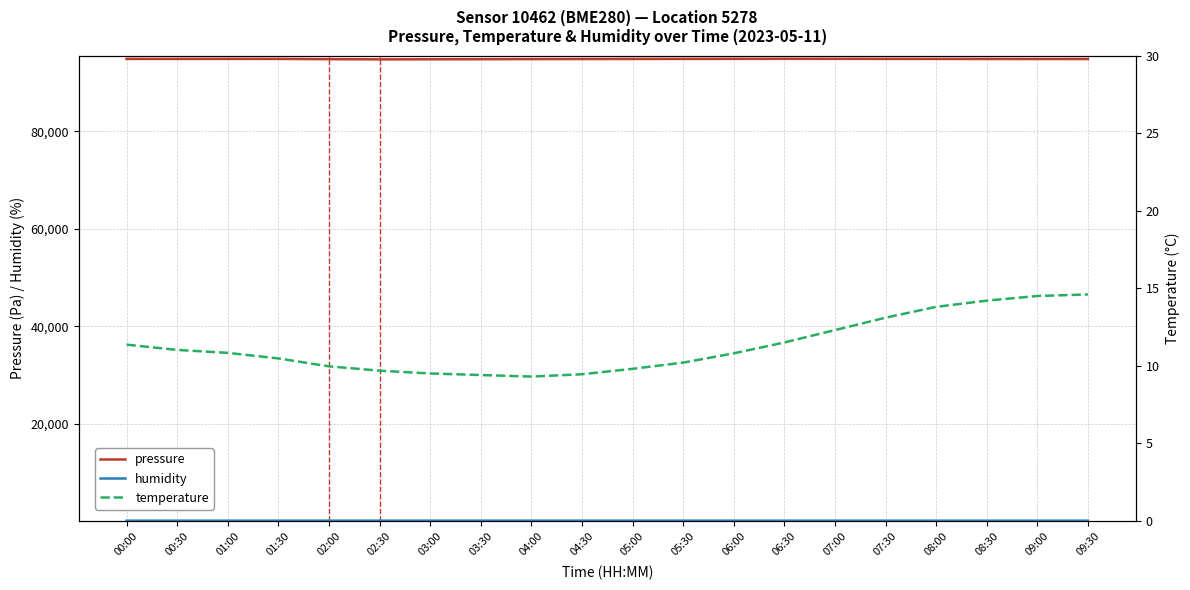

What is the sum of all humidity values?

1709.1